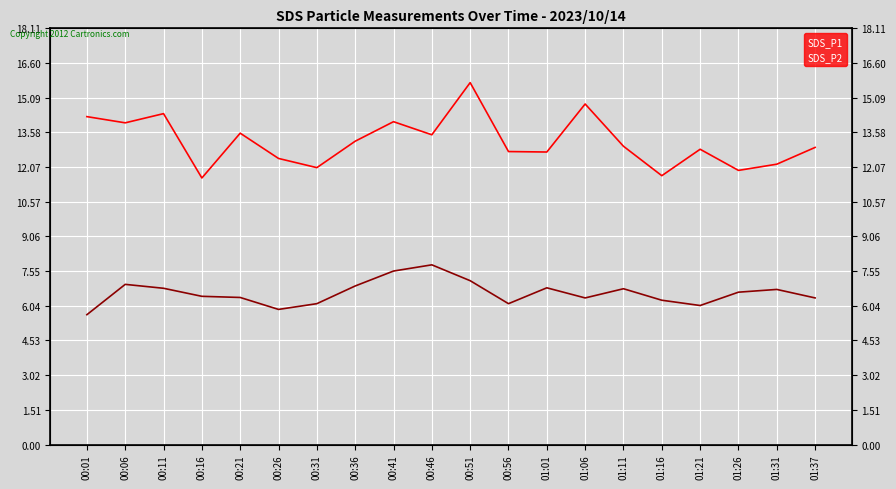

True or false: SDS_P2 and SDS_P1 cross at least once.

False